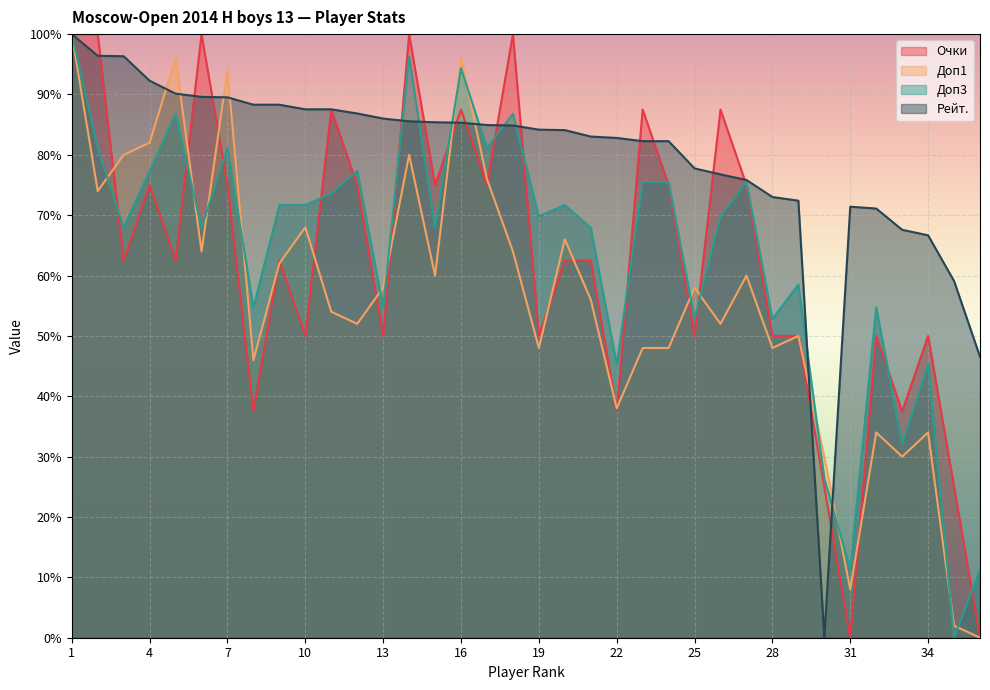

How many interior local peaks does the Очки series have?

11